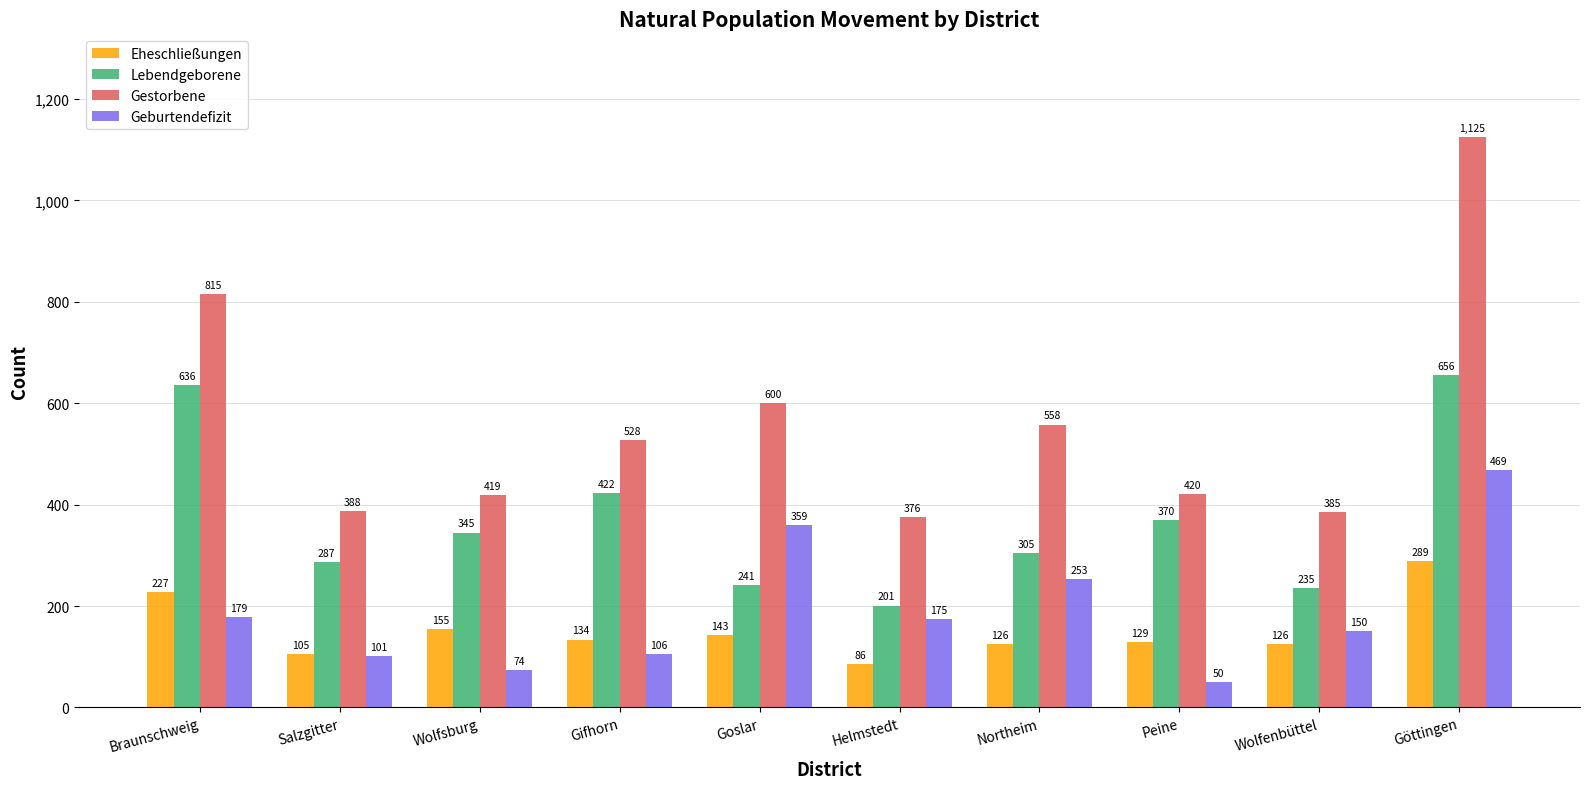

Which series has the largest range (max minus min)?

Gestorbene